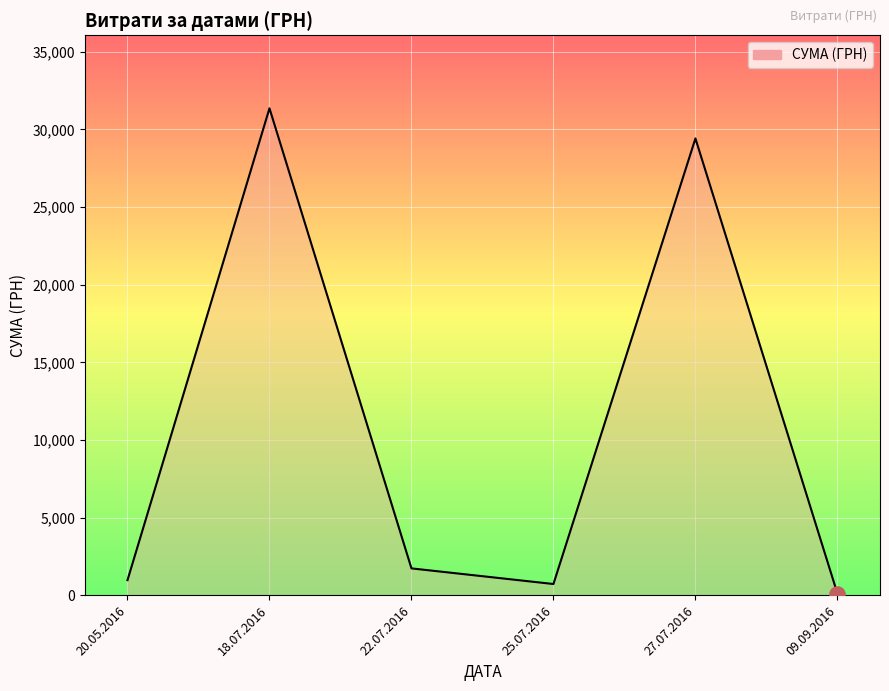

Which has a higher value, 18.07.2016 or 27.07.2016?

18.07.2016